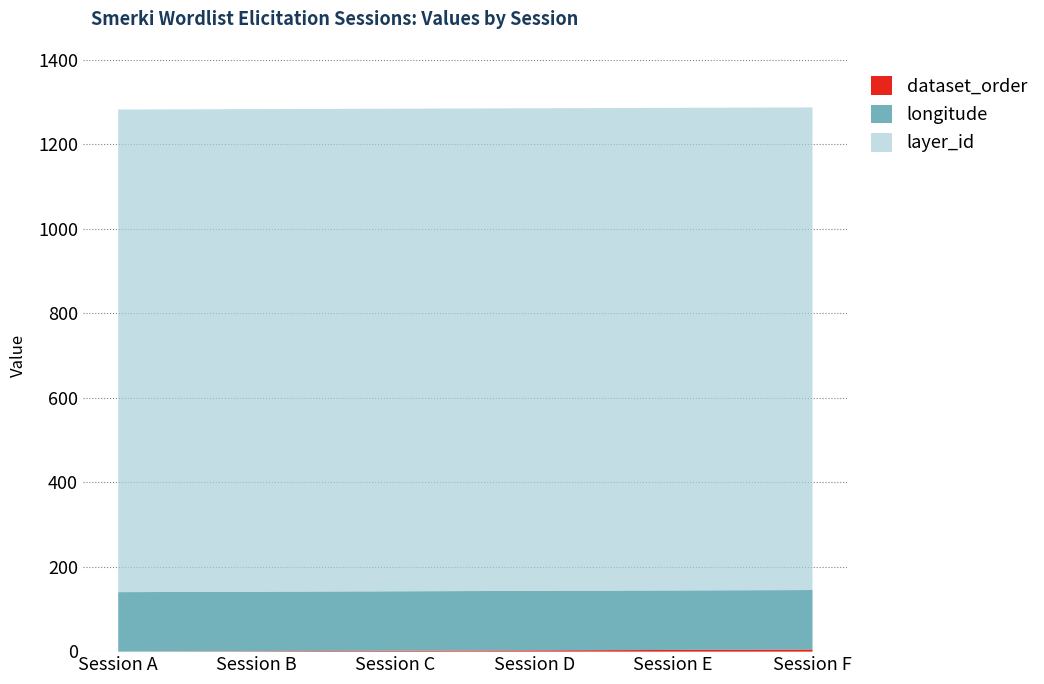

Reading right to left, what are all the values shown in this chart?

dataset_order: Session F=5.0	Session E=4.0	Session D=3.0	Session C=2.0	Session B=1.0	Session A=0.0
longitude: Session F=140.9	Session E=140.9	Session D=140.9	Session C=140.9	Session B=140.9	Session A=140.9
layer_id: Session F=1143.0	Session E=1143.0	Session D=1143.0	Session C=1143.0	Session B=1143.0	Session A=1143.0